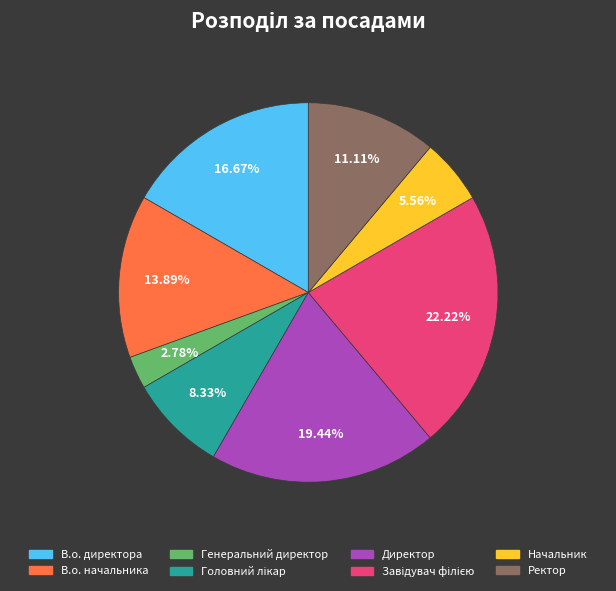

To the nearest percent, what percentage of the pie is В.о. начальника?

14%